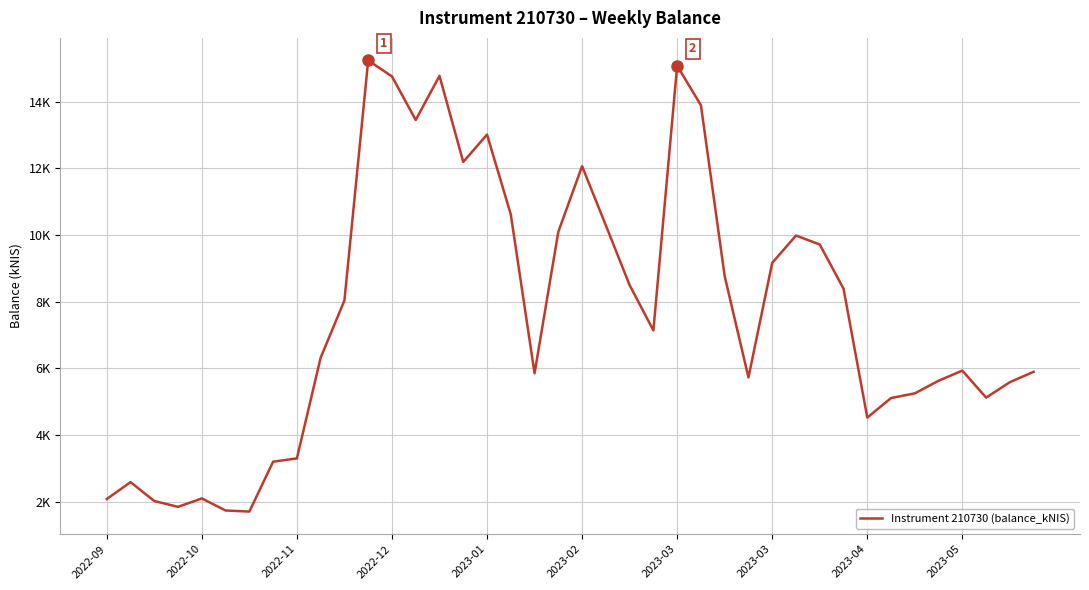

Is this an area chart (filled region under the line)?

No